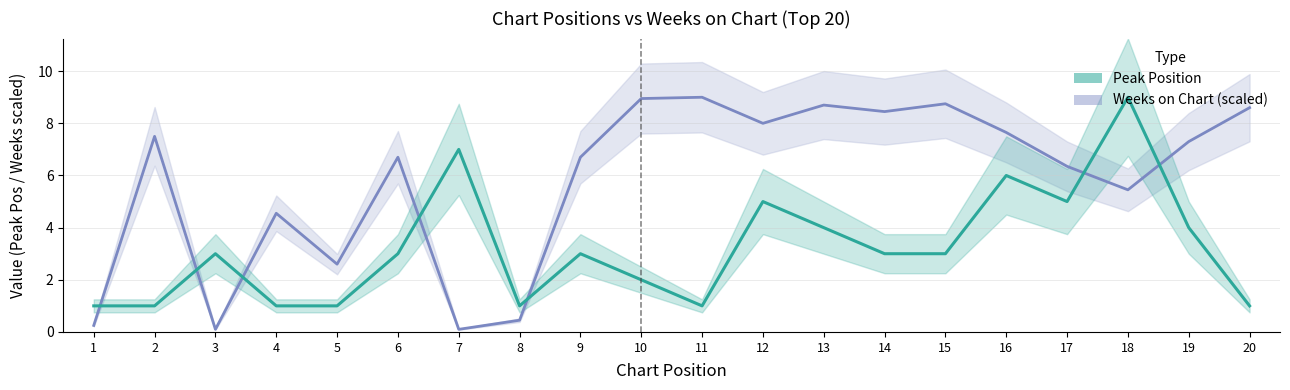

What are all the series names shown in the legend?

Peak Position, Weeks on Chart